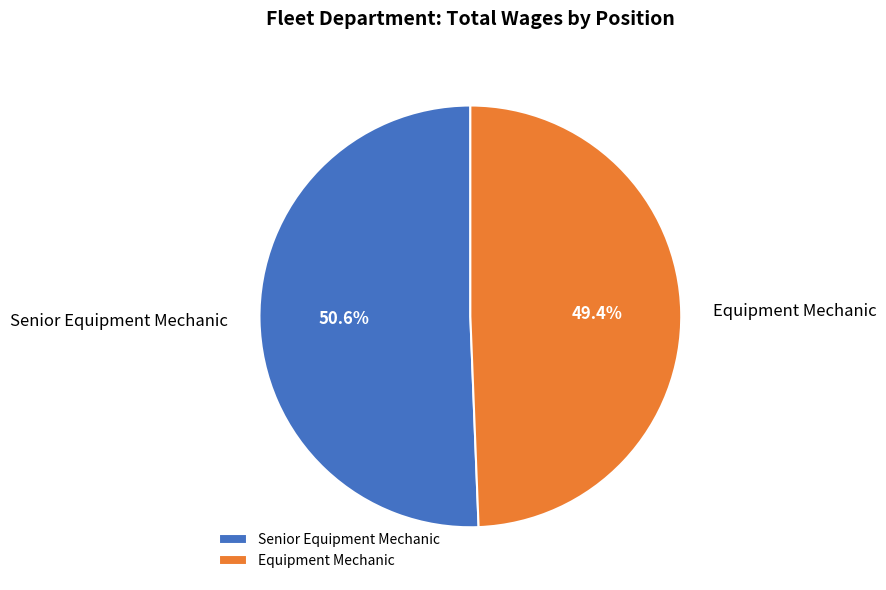

Which slice represents more than half of the pie?

Senior Equipment Mechanic